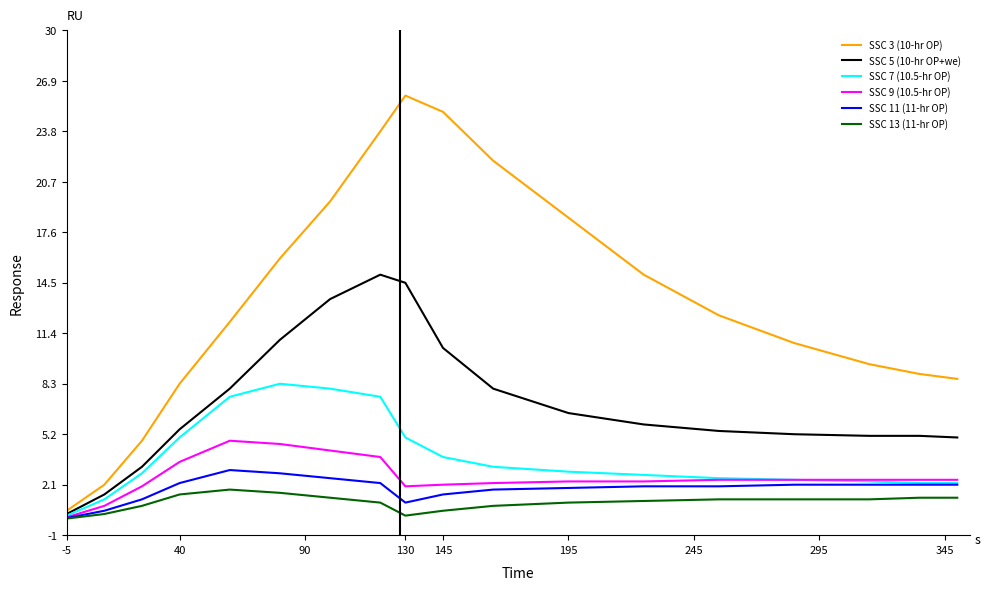

What is the average value of the SSC 5 (10-hr OP+we) series?

7.2